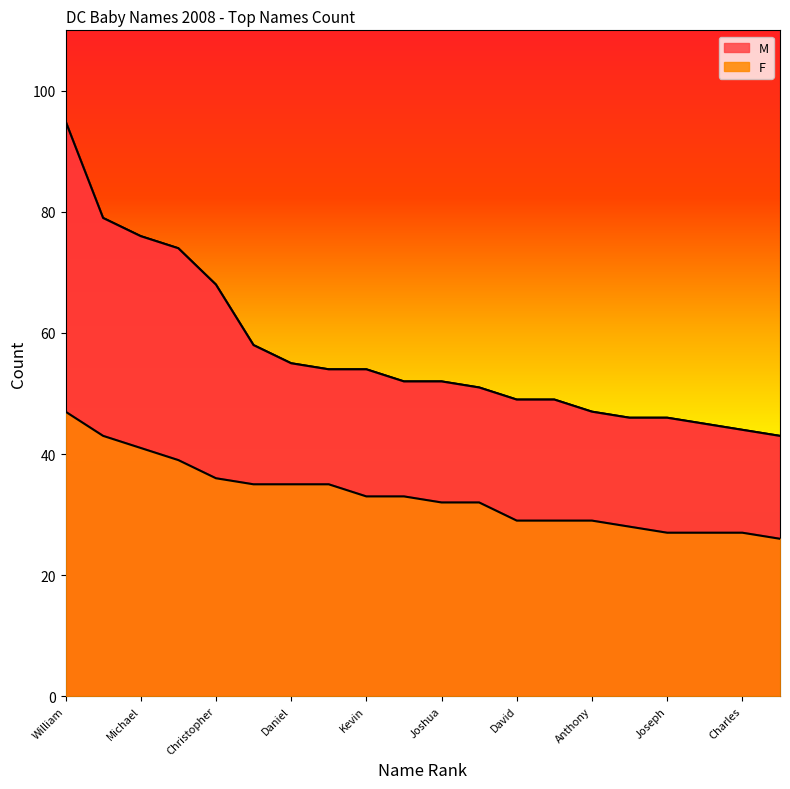

What is the lowest value of the M series?

43